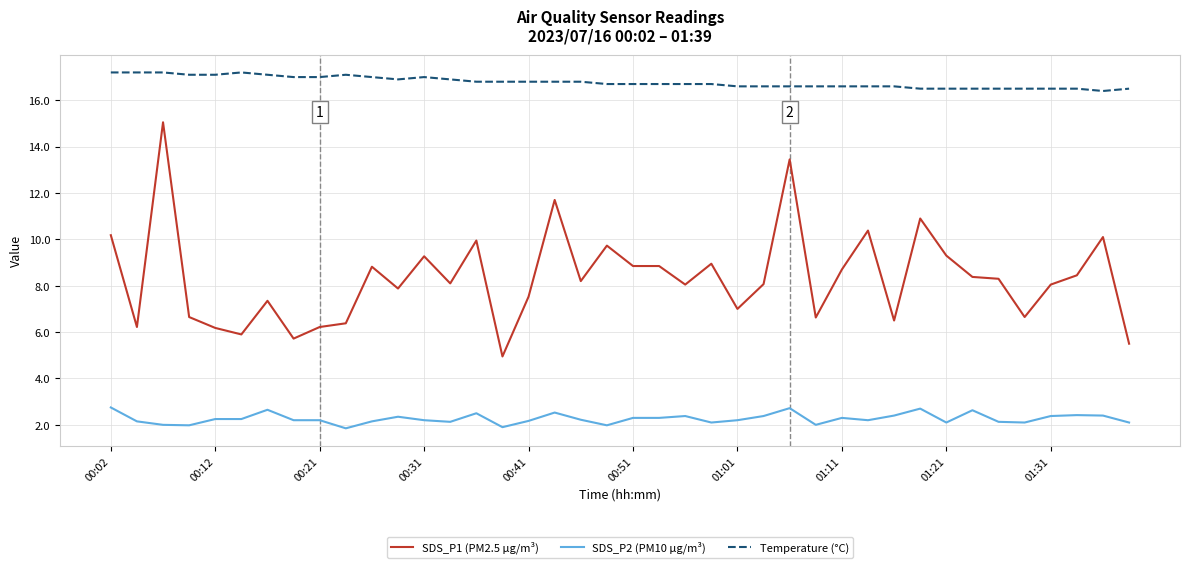

What is the minimum value shown in the chart?

1.9